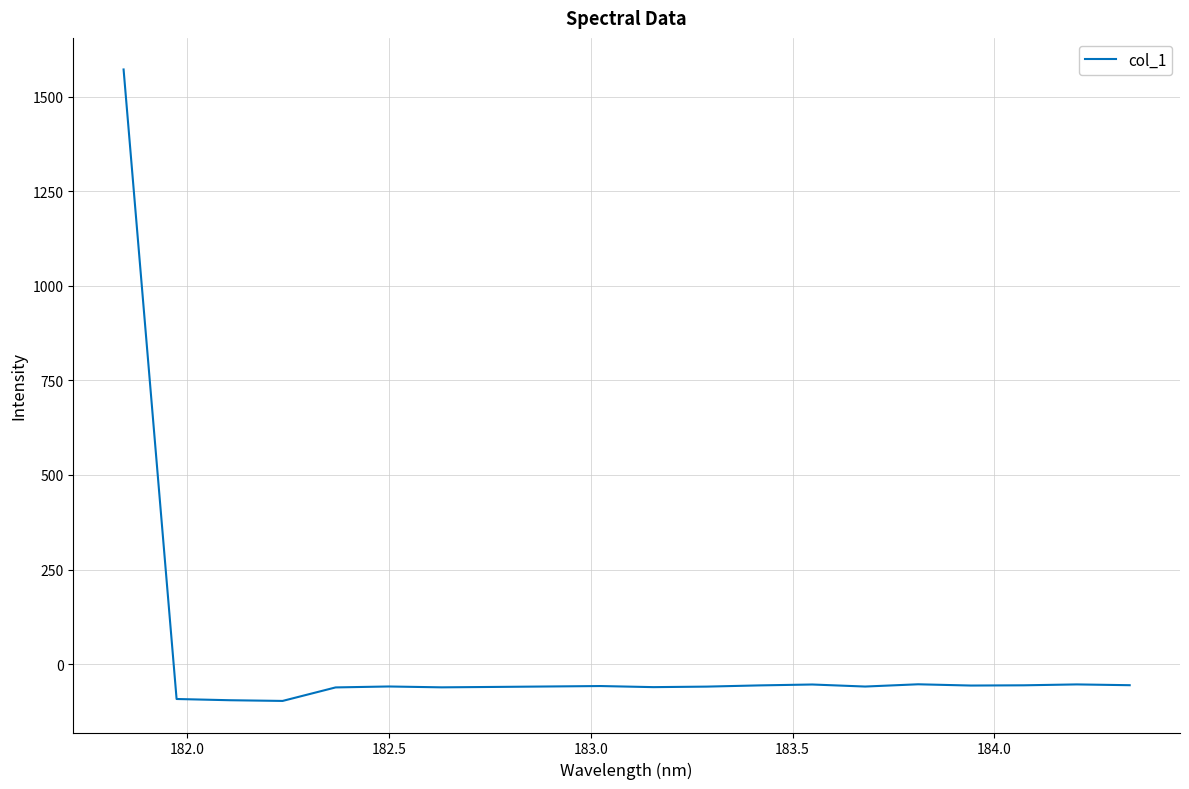

What is the minimum value shown in the chart?

-97.2